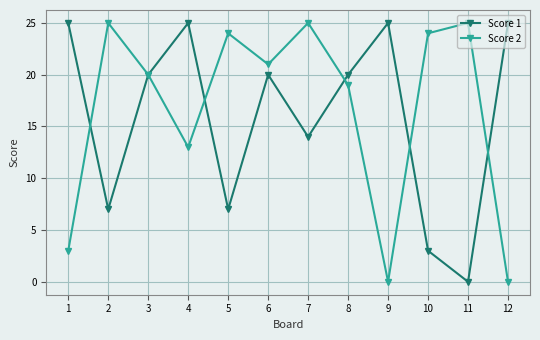

Which series changed the most between 2 and 10?

Score 1